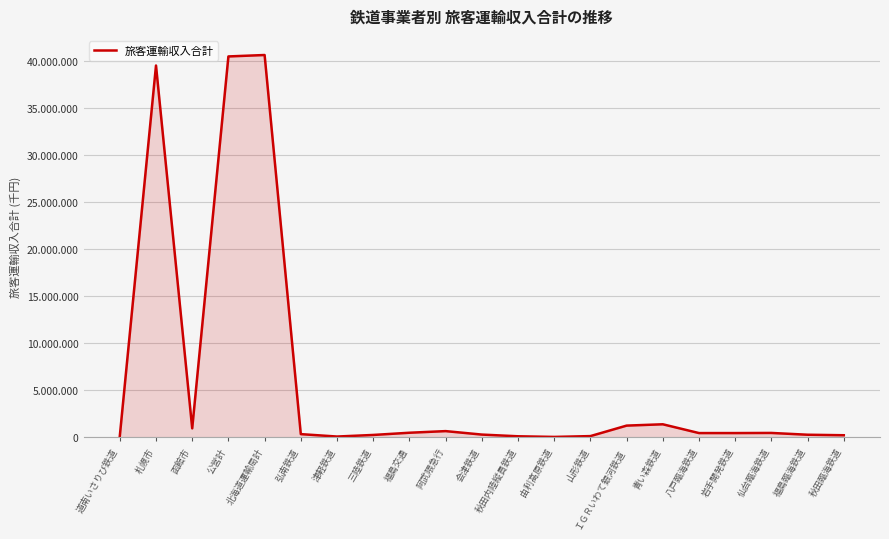

What is the maximum value shown in the chart?

40643852